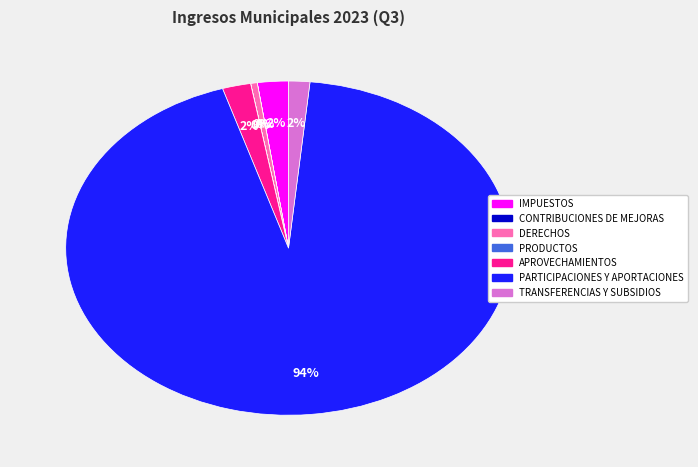

Is it true that TRANSFERENCIAS Y SUBSIDIOS is 14% of the pie?

False